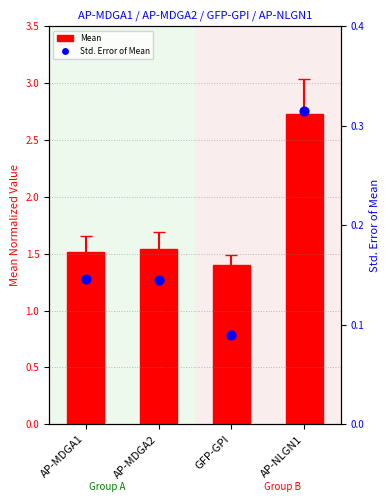

Which series has the widest spread of Y values?

Mean